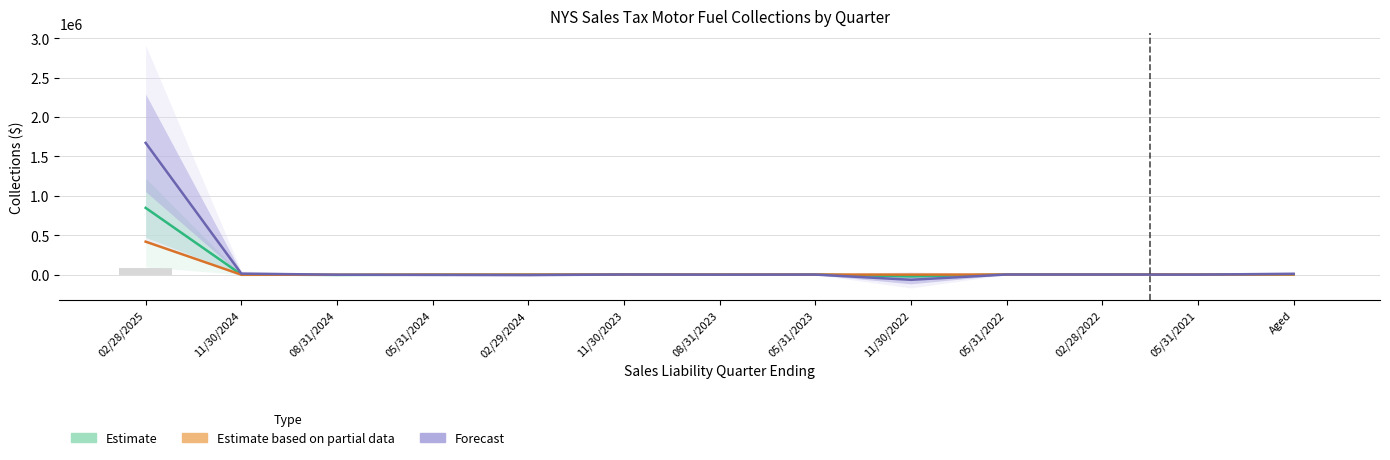

Is the value of Forecast at 11/30/2023 greater than the value of Estimate based on partial data at 02/29/2024?

Yes